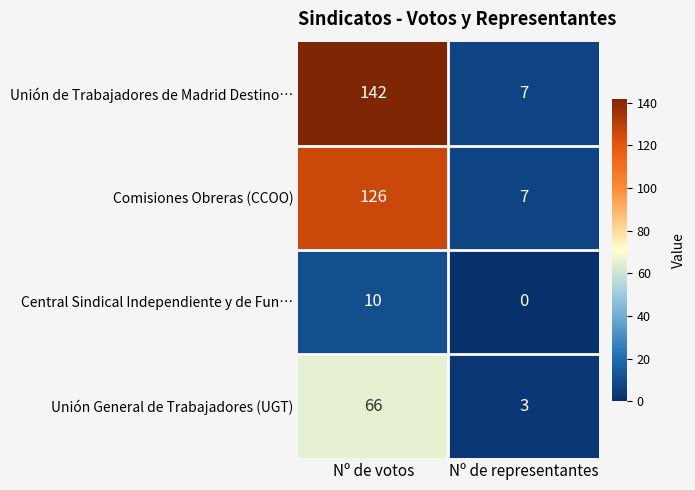

True or false: Comisiones Obreras (CCOO) has a value of 2 at Nº de representantes.

False